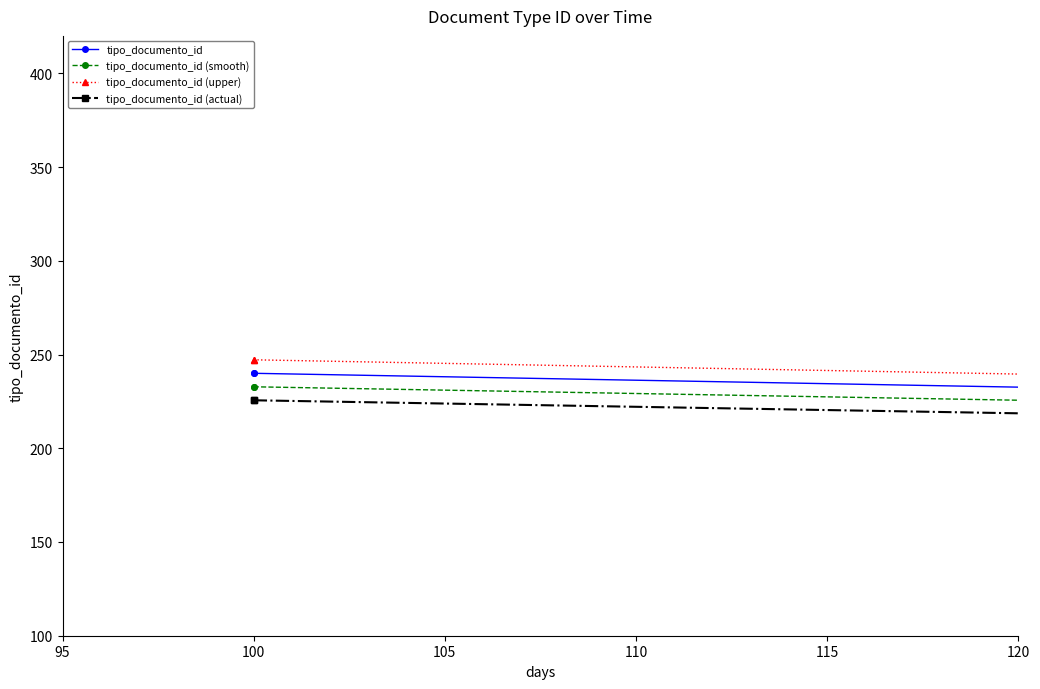

What is the value of the tipo_documento_id (upper) point at the 2nd from the left?

247.2